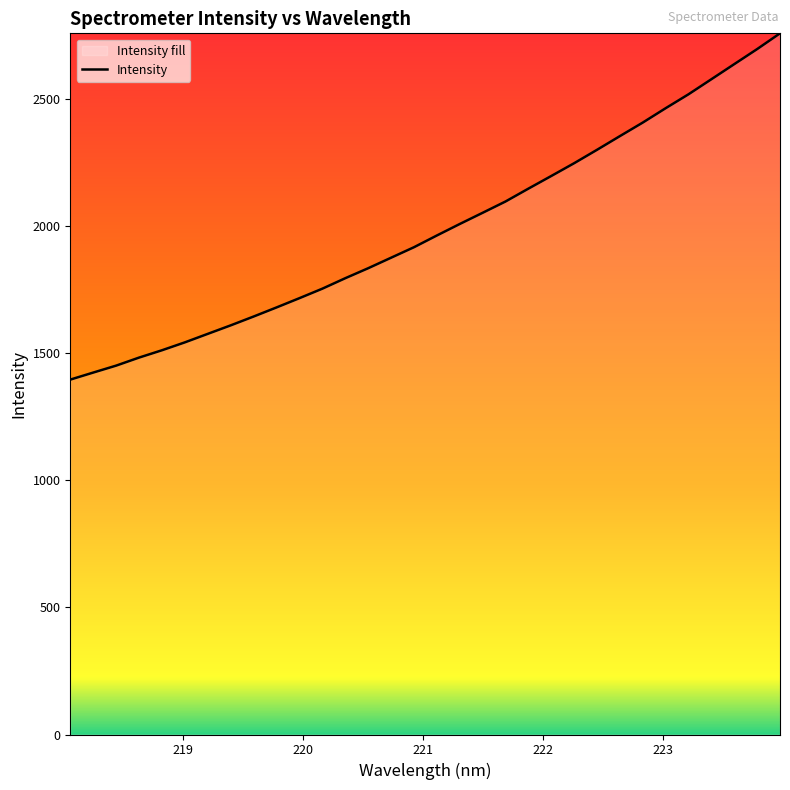

How many lines are shown in the chart?

1